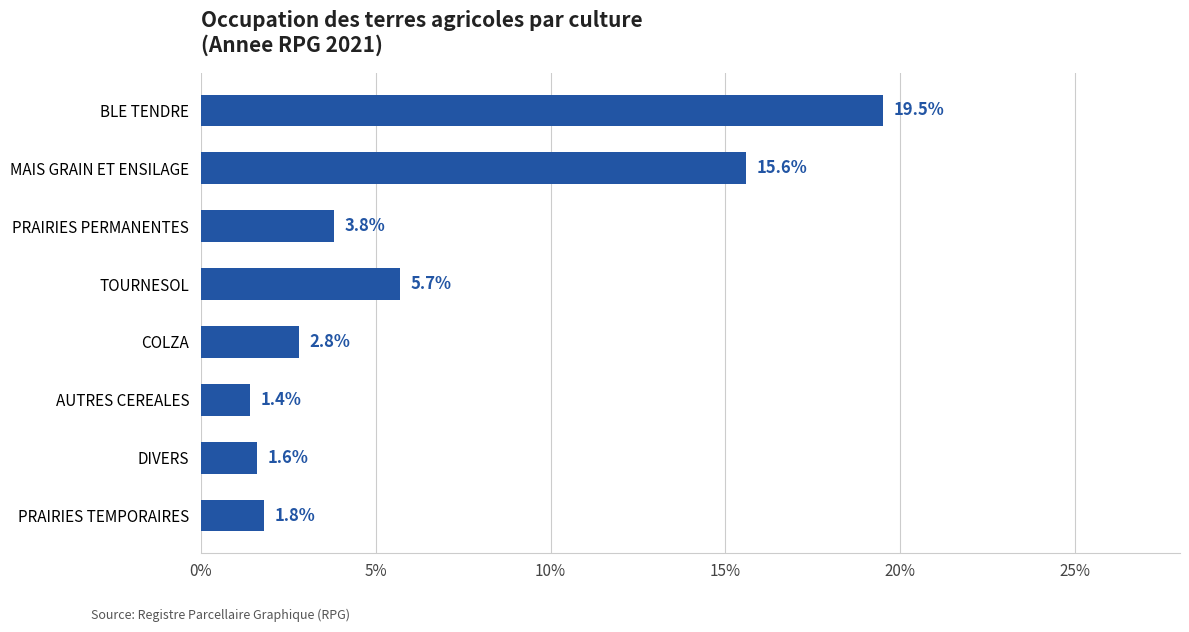

What is the label of the 7th bar from the bottom?

MAIS GRAIN ET ENSILAGE